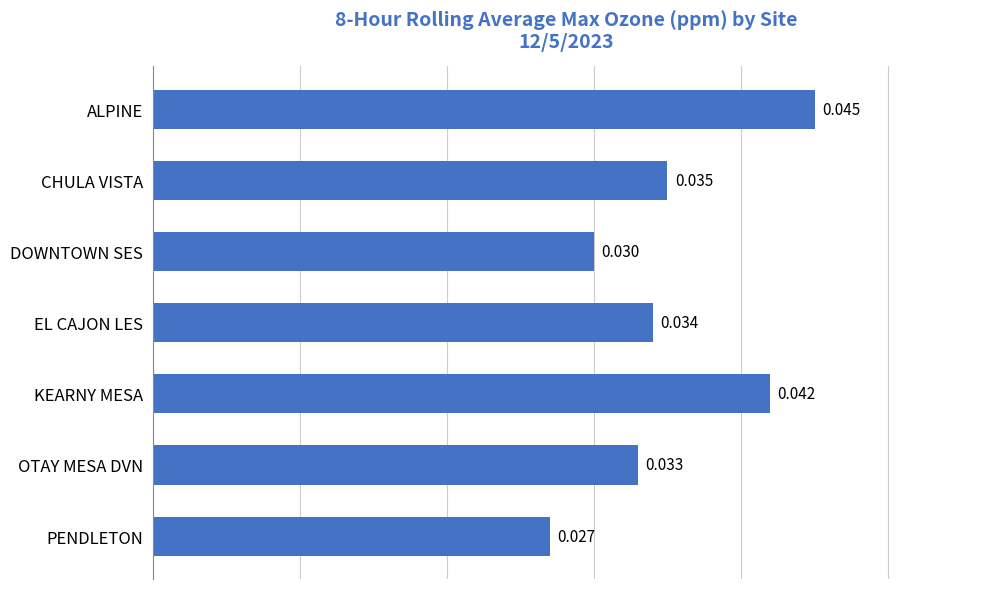

How many bars are there in total?

7